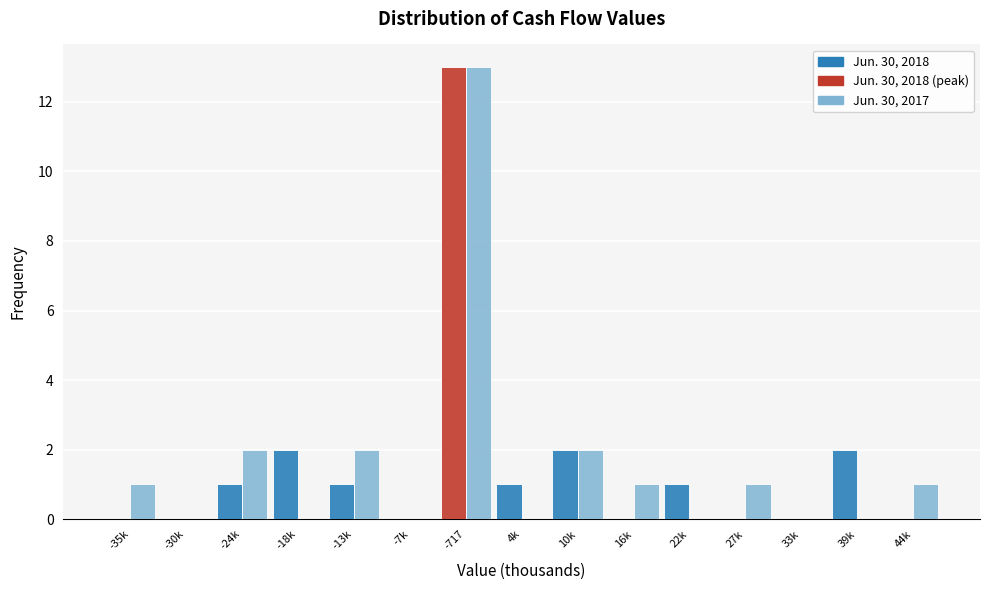

Reading left to right, transcribe all the data shown in this chart.

Jun. 30, 2018: -35k=0	-30k=0	-24k=1	-18k=2	-13k=1	-7k=0	-717=13	4k=1	10k=2	16k=0	22k=1	27k=0	33k=0	39k=2	44k=0
Jun. 30, 2017: -35k=1	-30k=0	-24k=2	-18k=0	-13k=2	-7k=0	-717=13	4k=0	10k=2	16k=1	22k=0	27k=1	33k=0	39k=0	44k=1